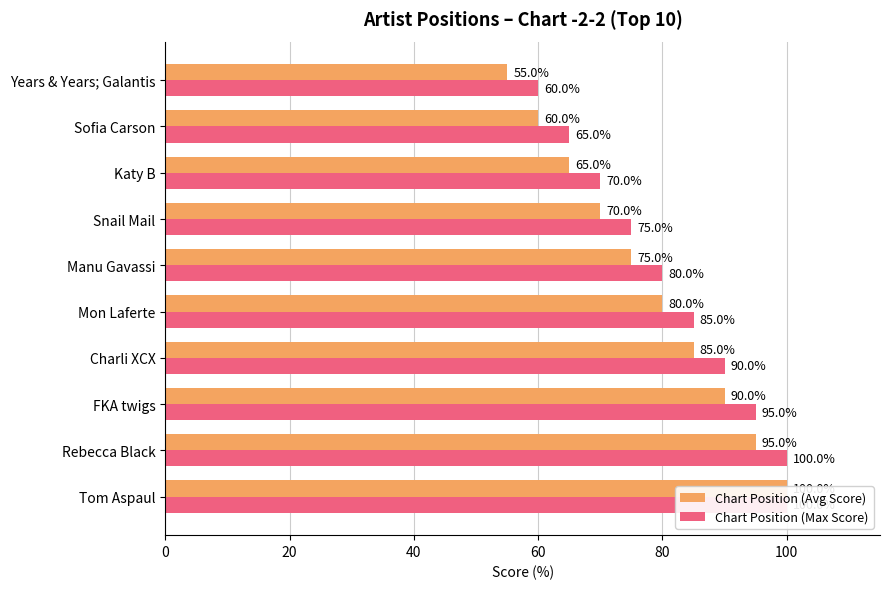

How many data points in Chart Position (Avg Score) are above 80?

4